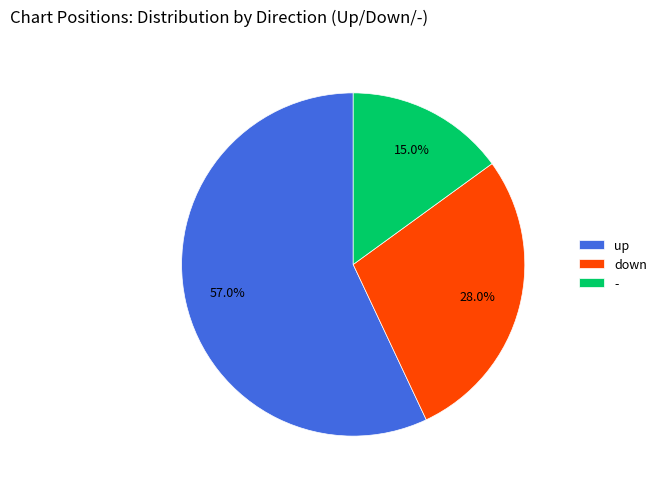

The up slice represents 57% of the pie. True or false?

True